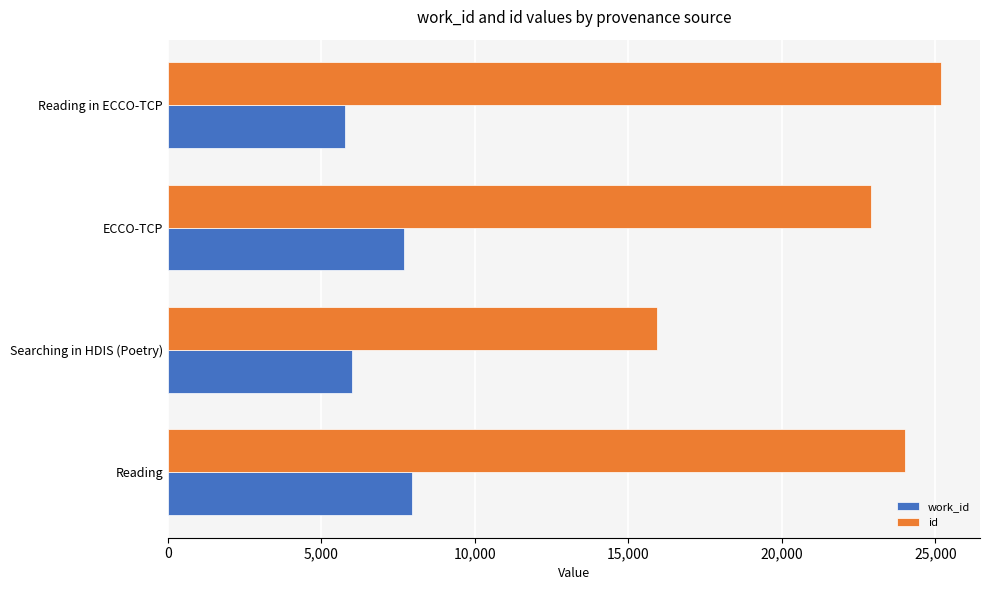

Is it true that id equals 22884 at ECCO-TCP?

True